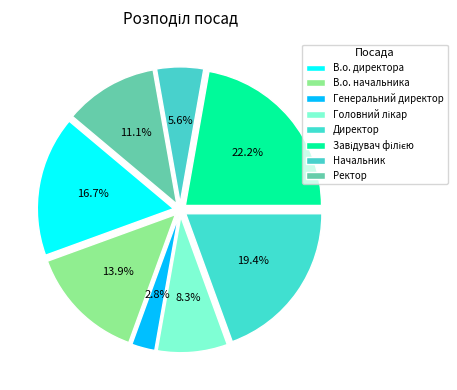

The Генеральний директор slice represents 3% of the pie. True or false?

True